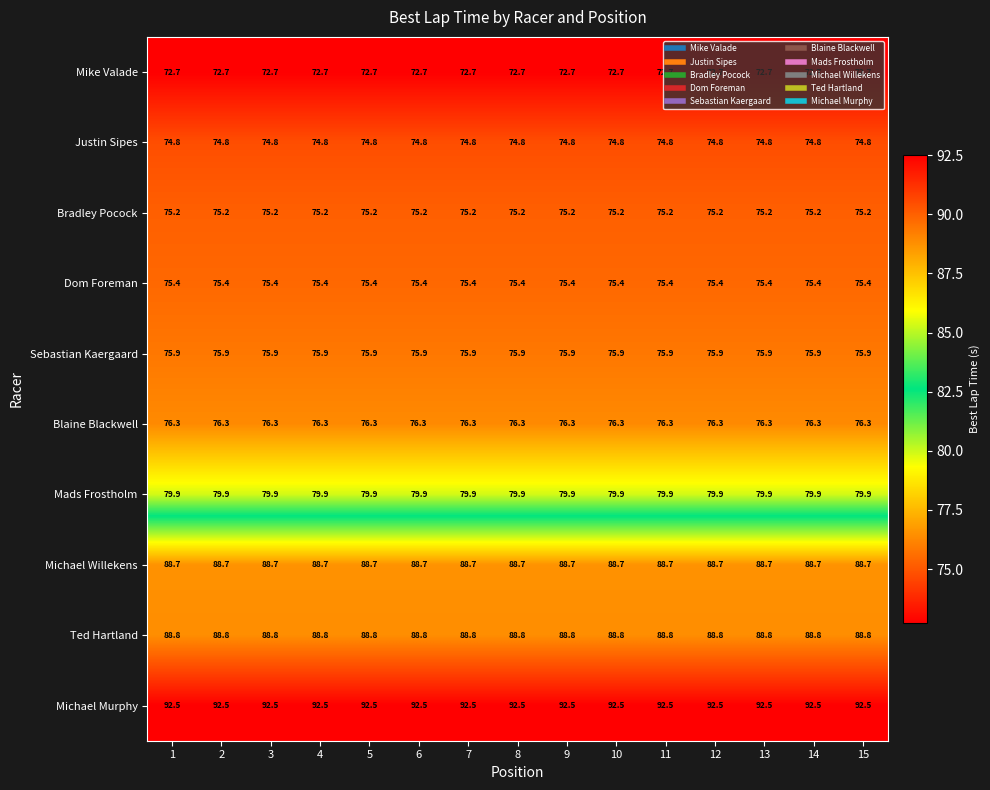

Rank the series by their maximum value, from lowest to highest.

Mike Valade, Justin Sipes, Bradley Pocock, Dom Foreman, Sebastian Kaergaard, Blaine Blackwell, Mads Frostholm, Michael Willekens, Ted Hartland, Michael Murphy